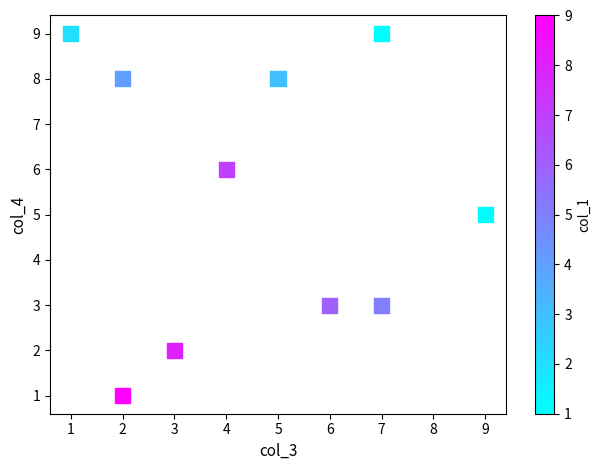

What is the average Y value?

5